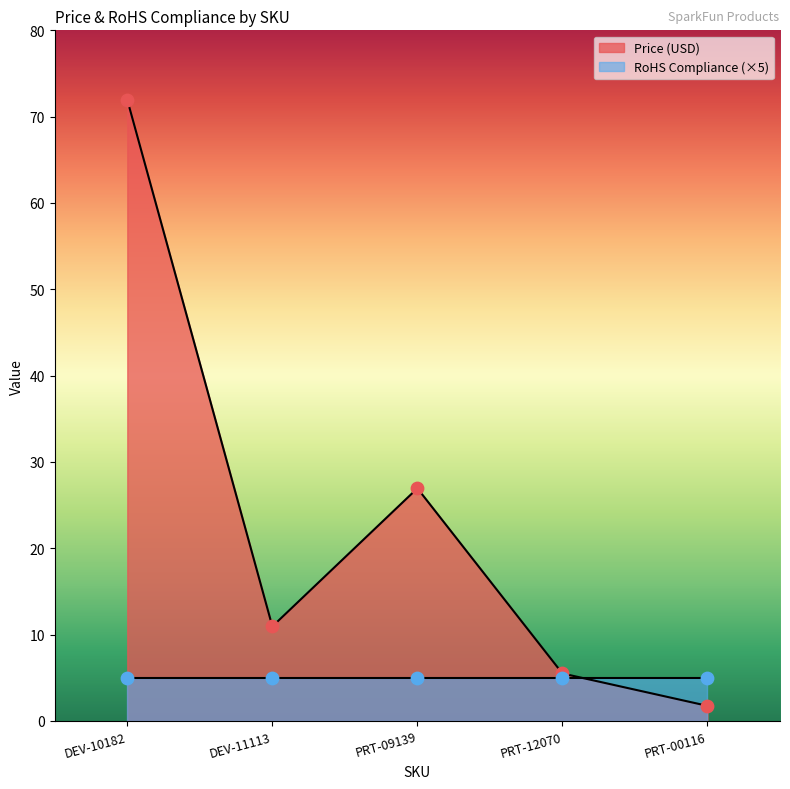

Which has a higher value, PRT-00116 or PRT-09139?

PRT-09139